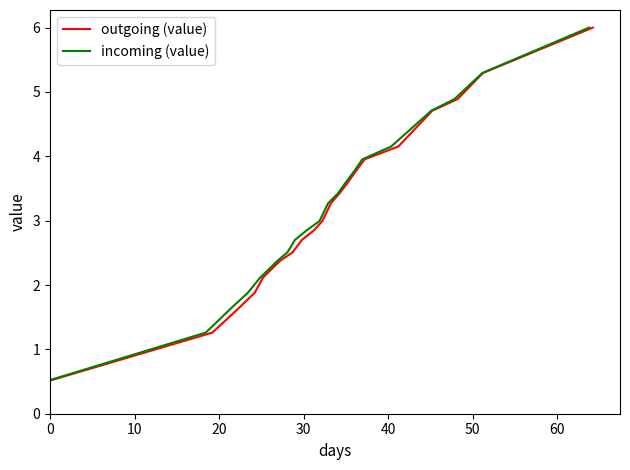

Reading left to right, list all the values displayed in this chart.

outgoing (value): 0.5	1.3	1.6	1.9	2.1	2.4	2.5	2.7	2.8	3.0	3.3	3.4	3.6	3.8	4.0	4.2	4.7	4.9	5.3	6.0
incoming (value): 0.5	1.3	1.6	1.9	2.1	2.4	2.5	2.7	2.8	3.0	3.3	3.4	3.6	3.8	4.0	4.2	4.7	4.9	5.3	6.0